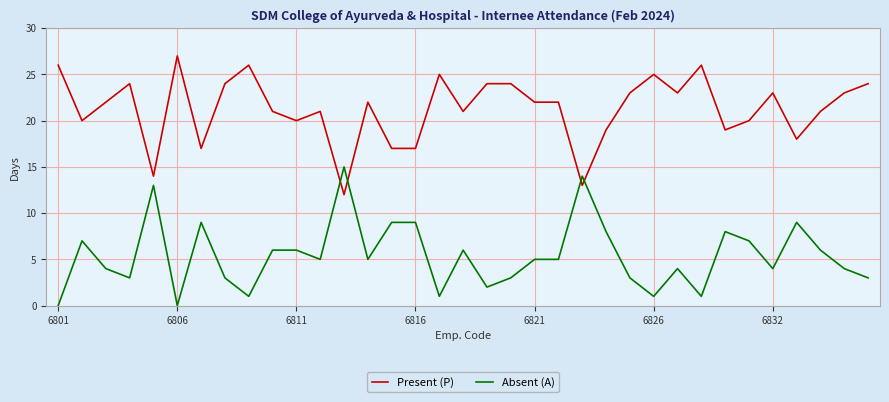

Which series has the largest total across all categories?

Present (P)